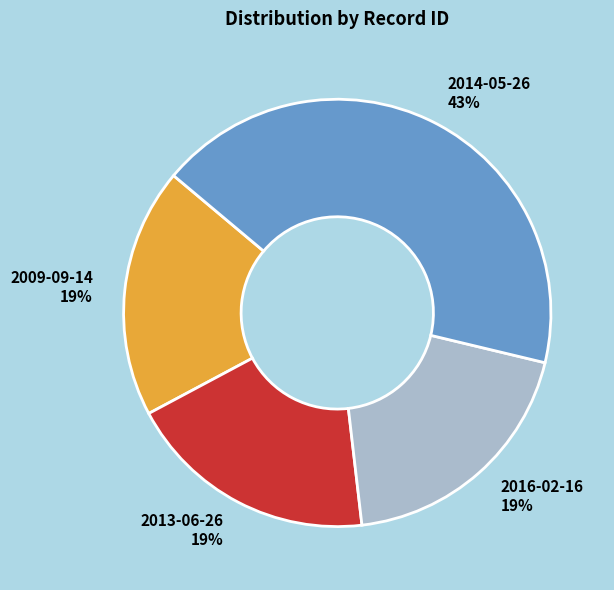

How many slices are in this pie chart?

4